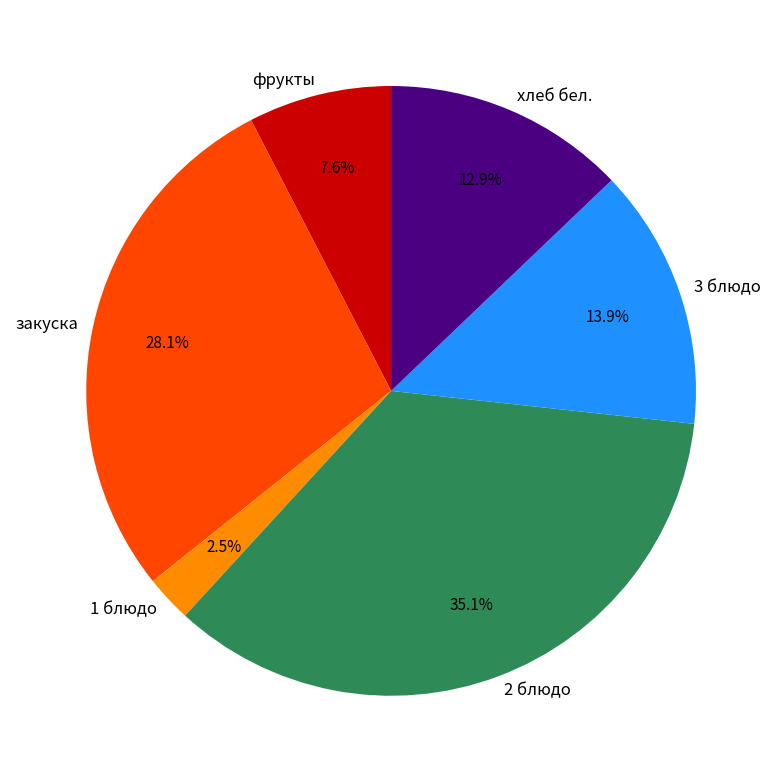

How many slices are in this pie chart?

6